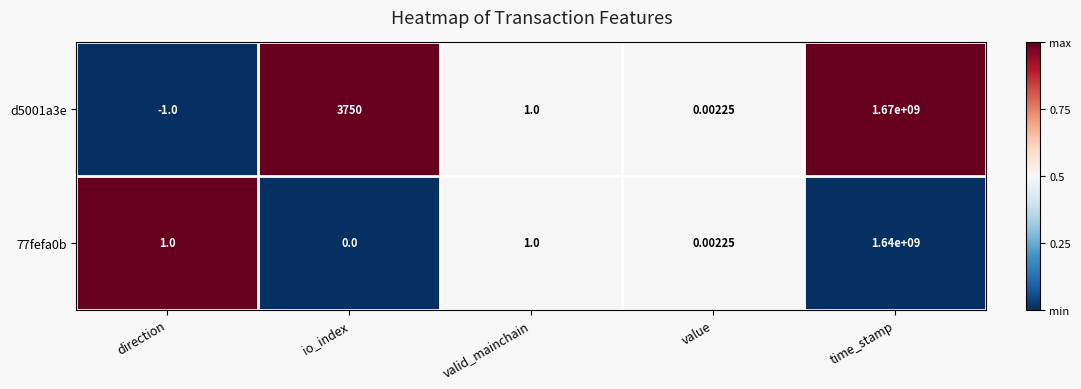

List the labels in order of d5001a3e value, largest first.

time_stamp, io_index, valid_mainchain, value, direction